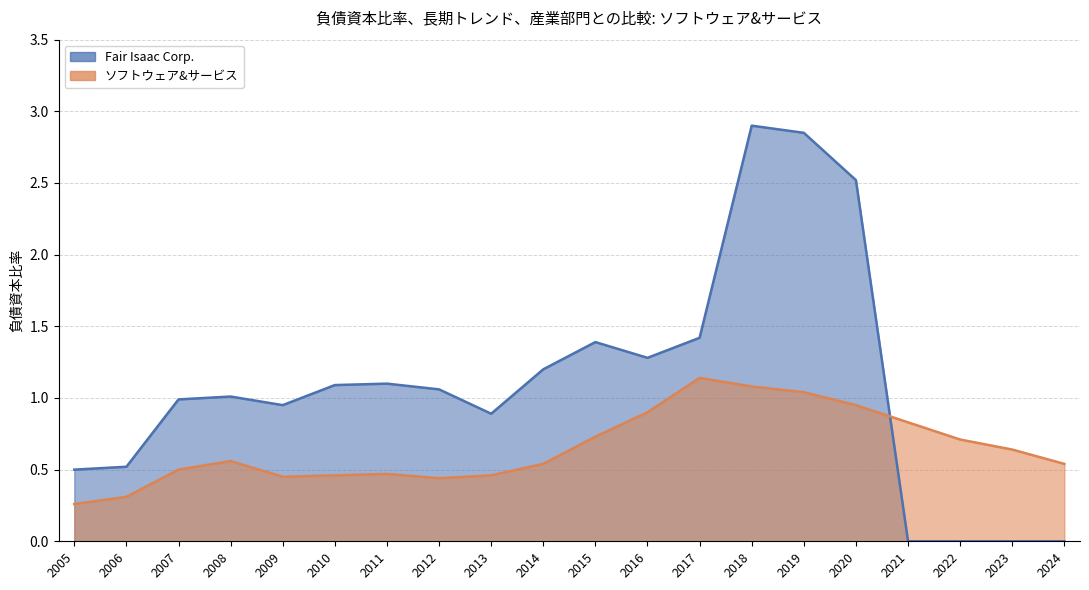

What are all the series names shown in the legend?

Fair Isaac Corp., ソフトウェア&サービス